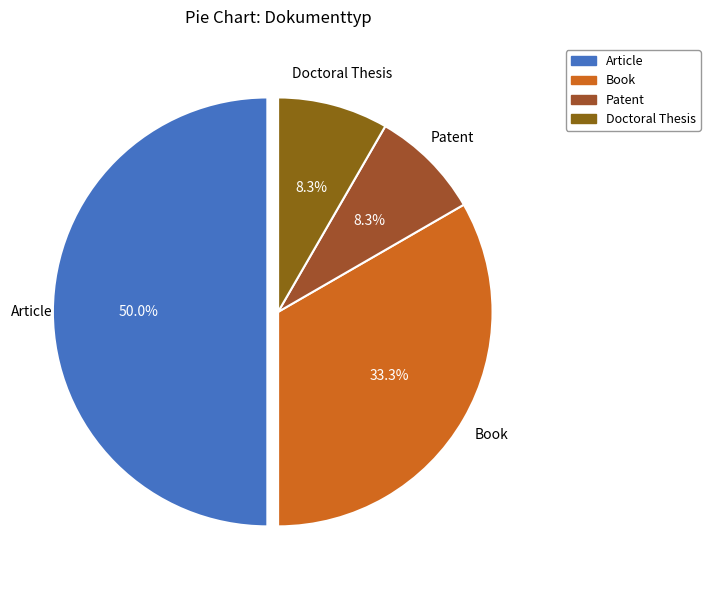

Which has a higher value, Book or Article?

Article